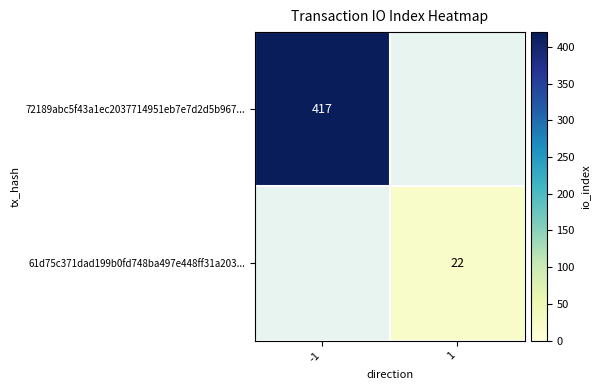

How many data points does each series have?

2